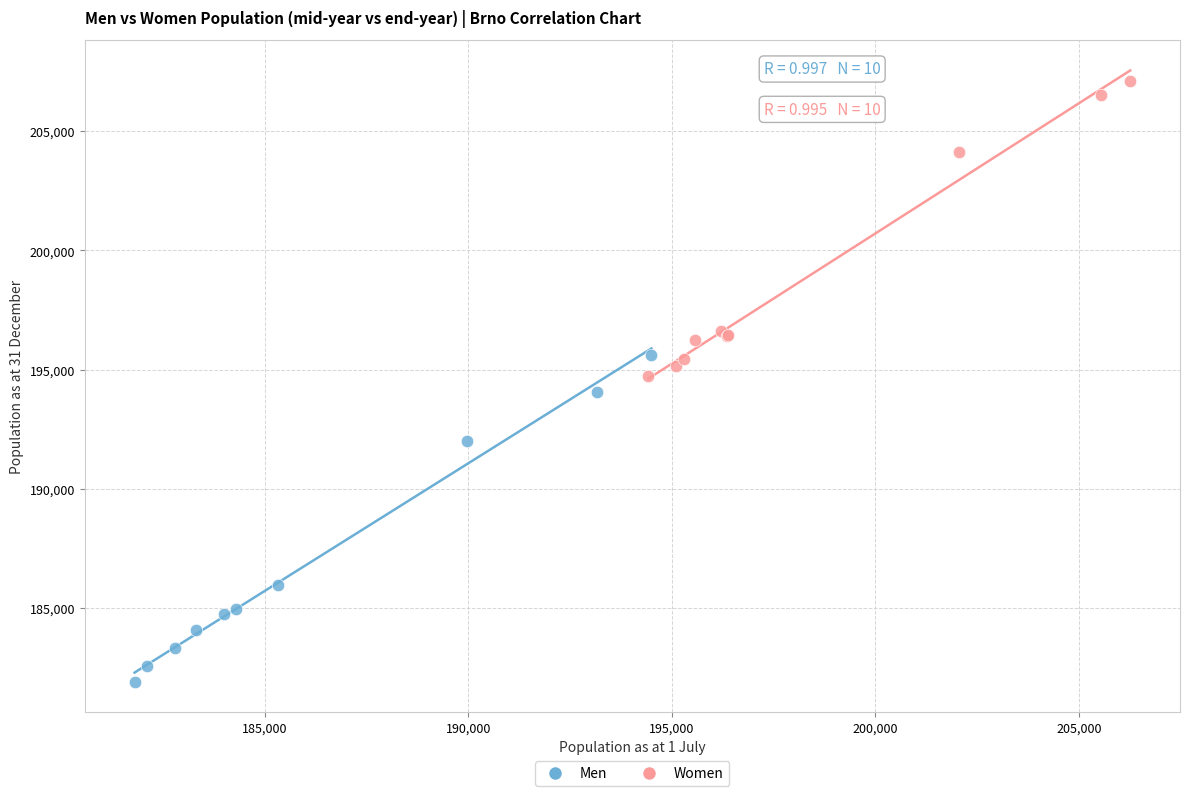

Which series contains the highest Y value?

Women